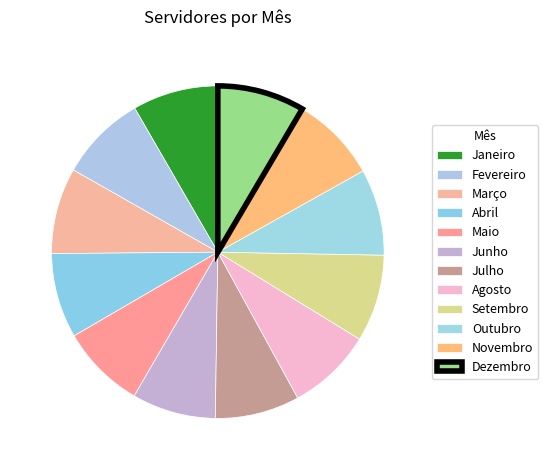

What percentage is the Maio slice, to the nearest percent?

8%